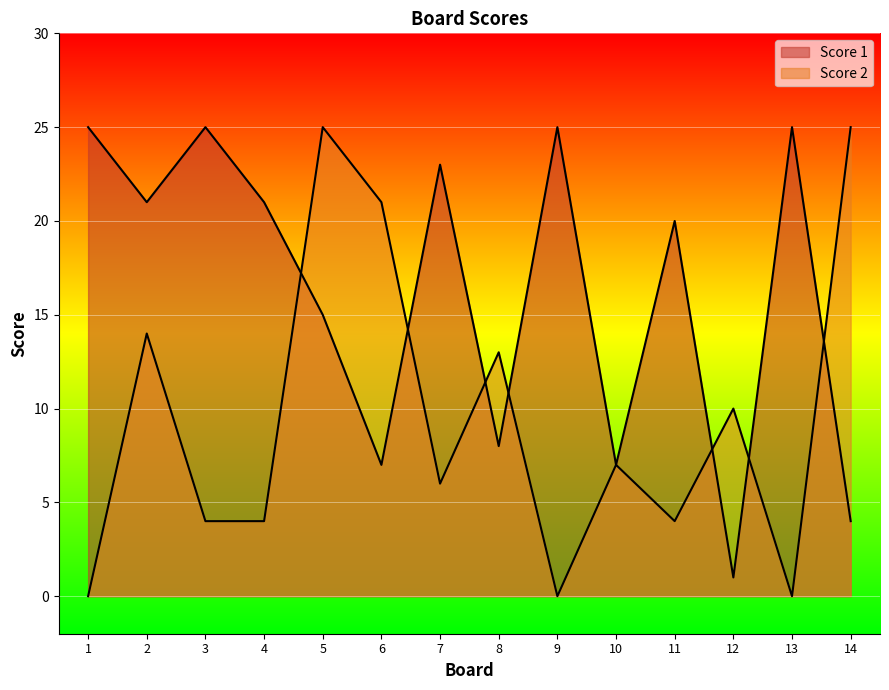

What is the value of the Score 1 point at the 6th from the left?

7